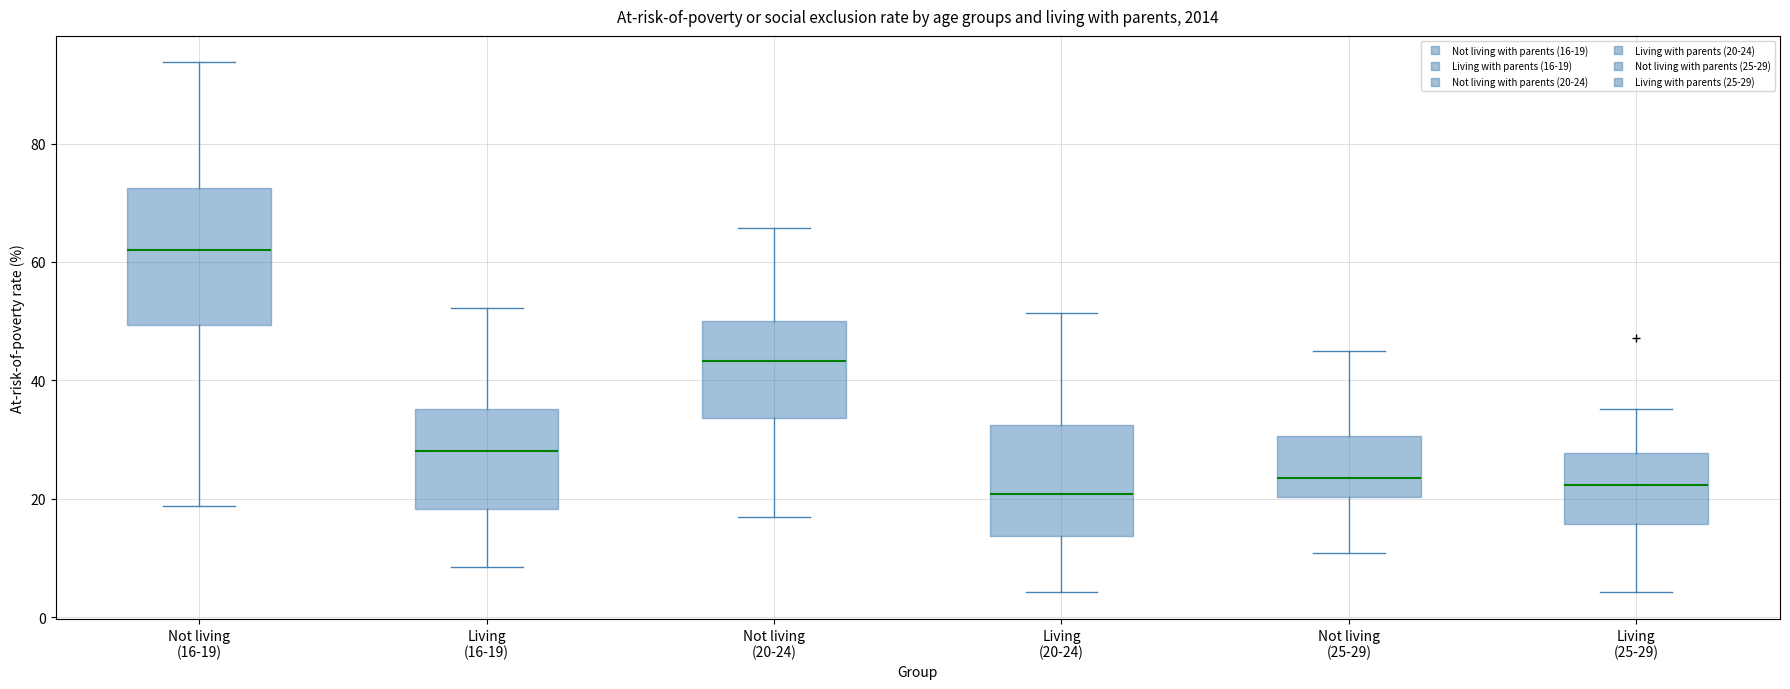

Which box is the tallest, from its lower edge to its upper edge?

Not living (16-19)